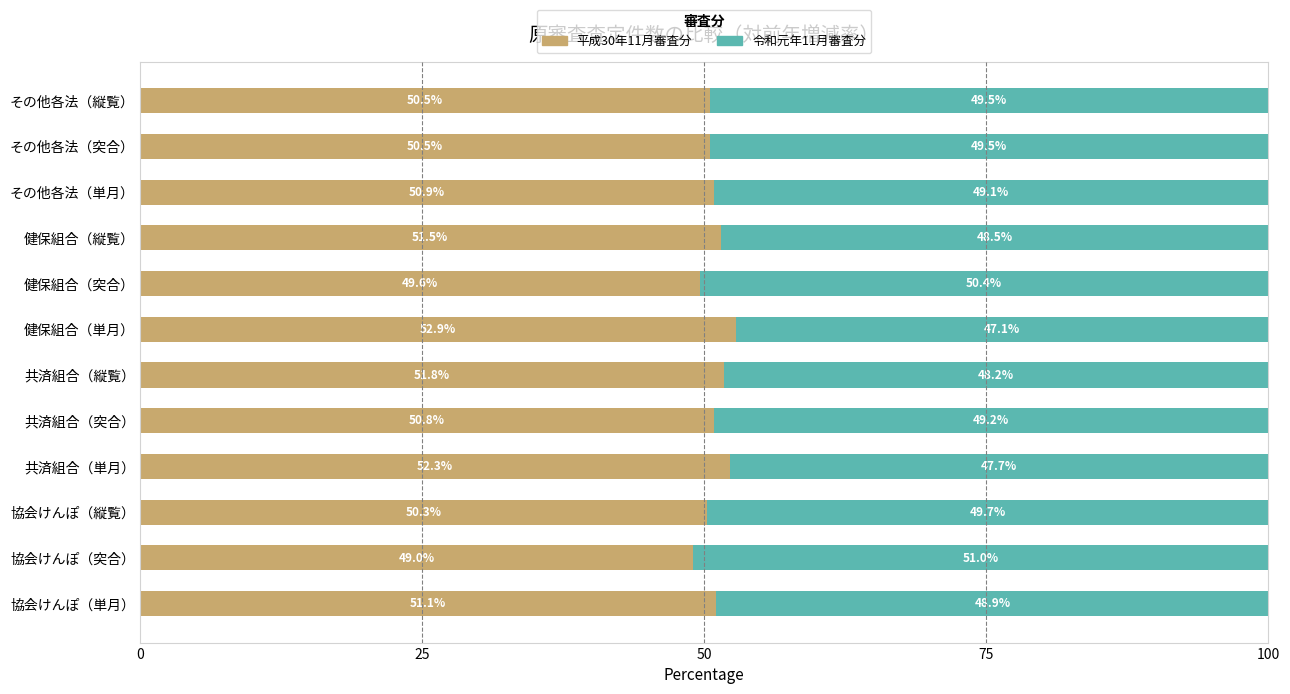

The value of 平成30年11月審査分 at その他各法（縦覧） is 50.5. True or false?

True